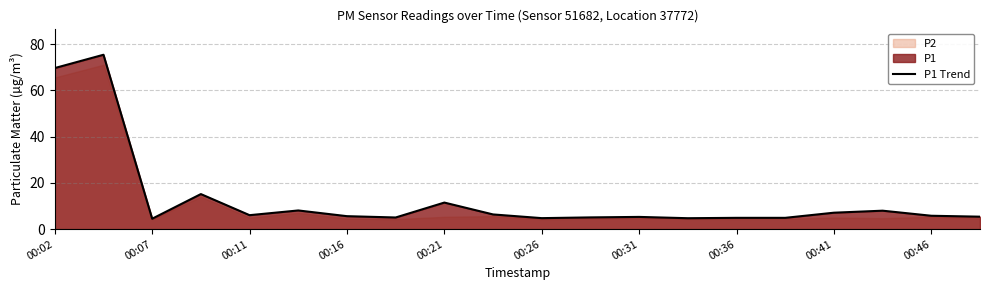

How many values are below 5?

5